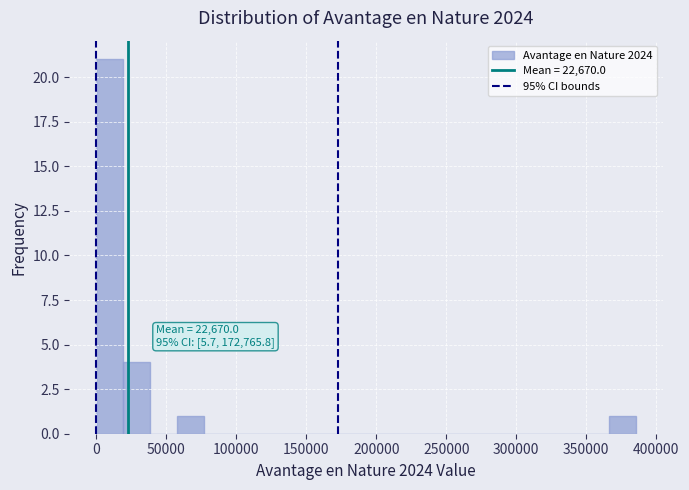

Read against the x-axis, roughly where is the centre of the tallest bar?

10000